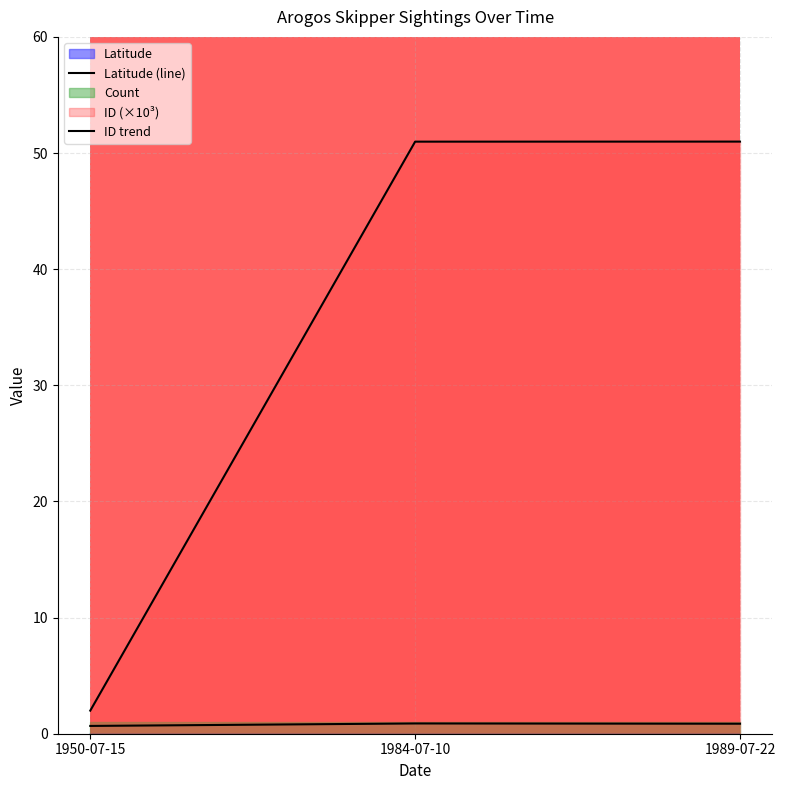

Is it true that ID_scaled equals 2.0 at 1950-07-15?

True